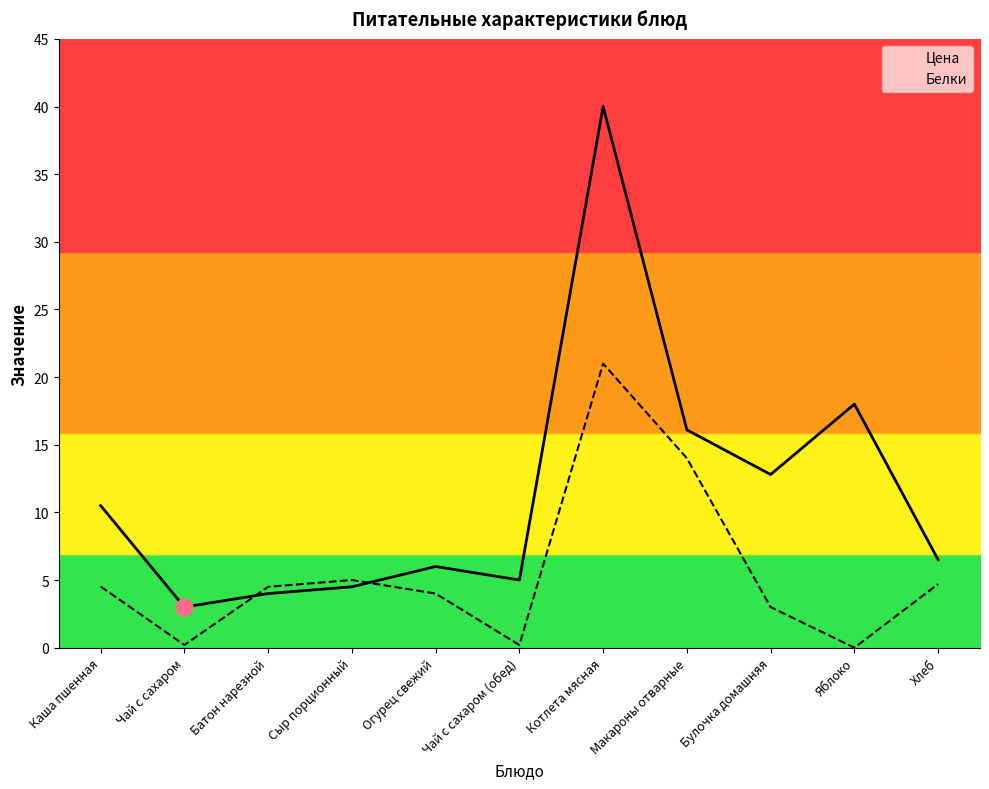

What is the label of the 11th point from the left?

Хлеб